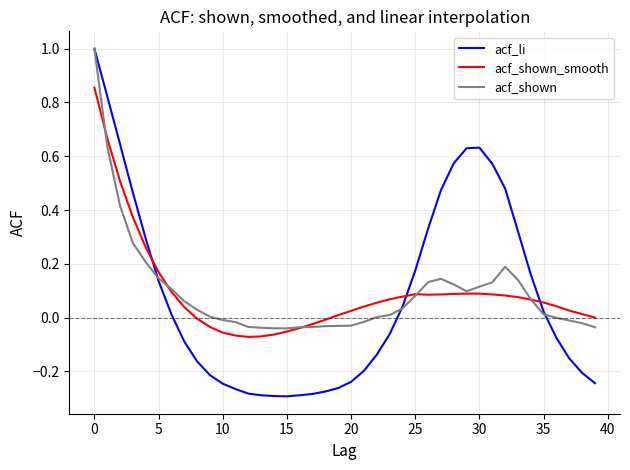

True or false: acf_li and acf_shown_smooth cross at least once.

True